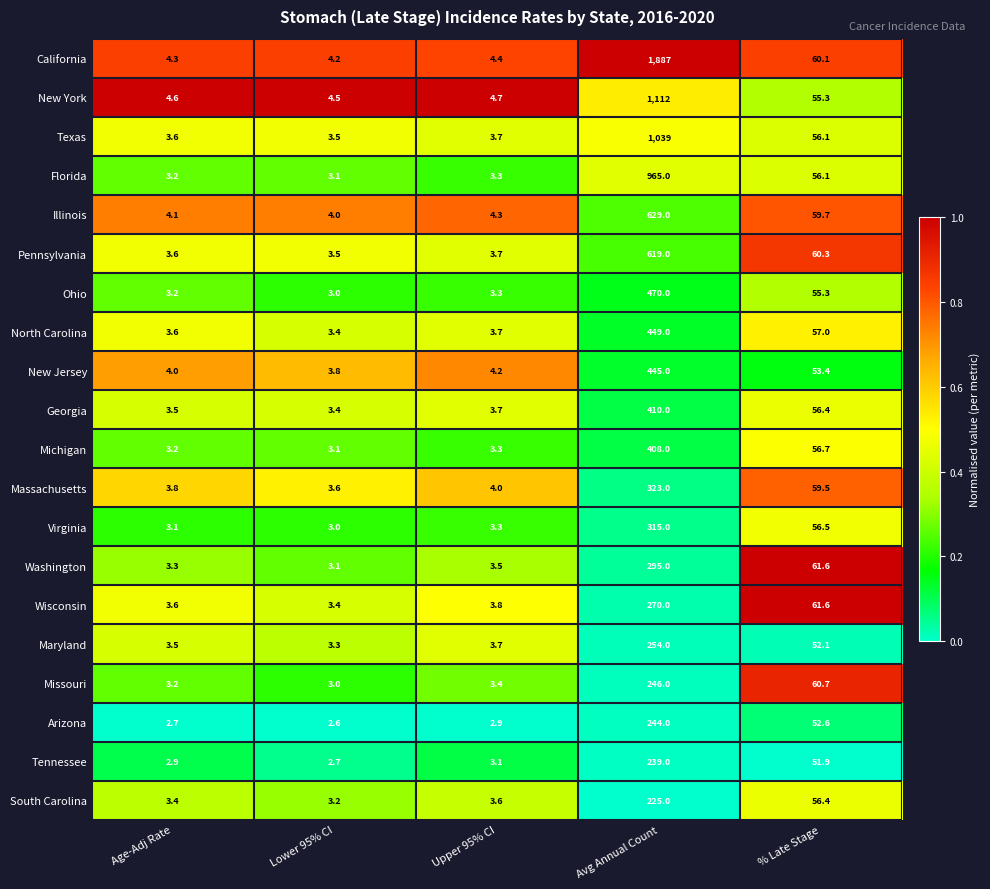

What is the average value of the Pennsylvania series?

138.0